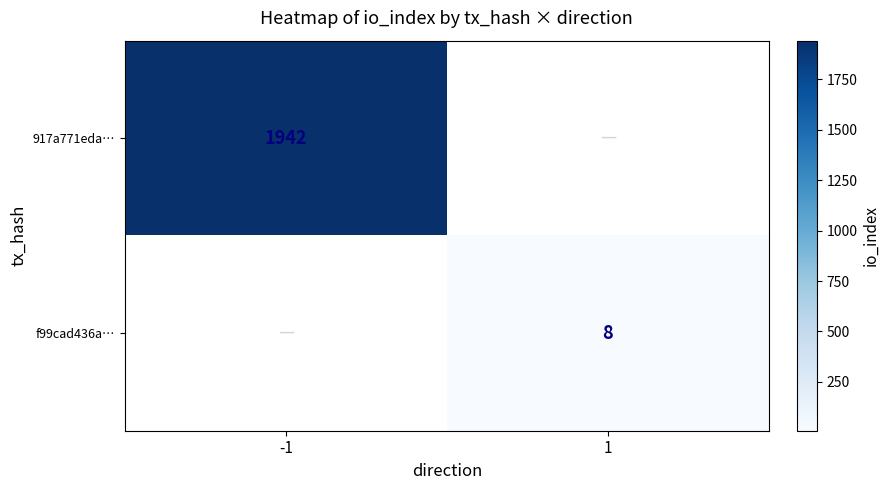

True or false: f99cad436a… has a value of 12 at 1.

False